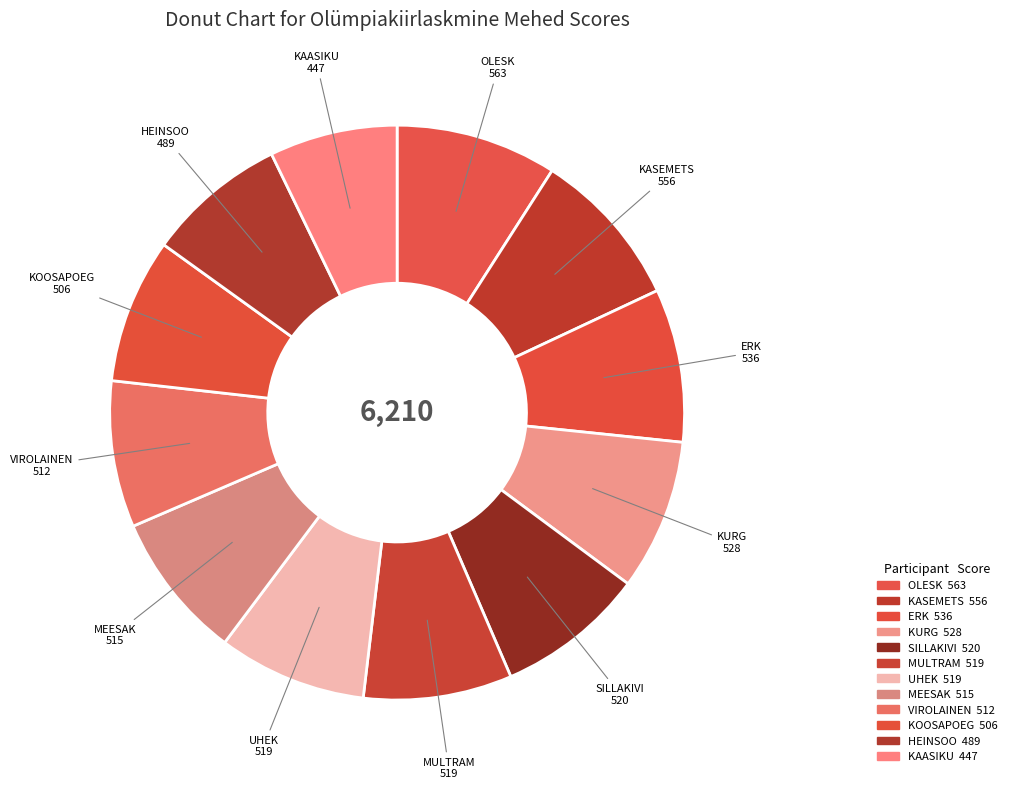

What is the ratio of the value at VIROLAINEN to the value at KASEMETS?

0.9